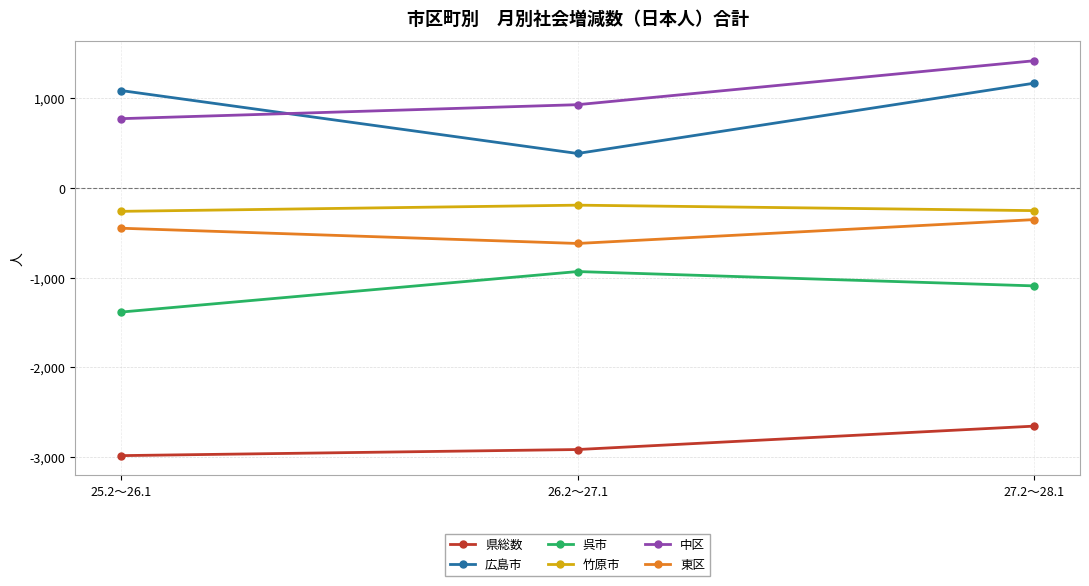

Which label corresponds to the largest value in the chart?

27.2～28.1